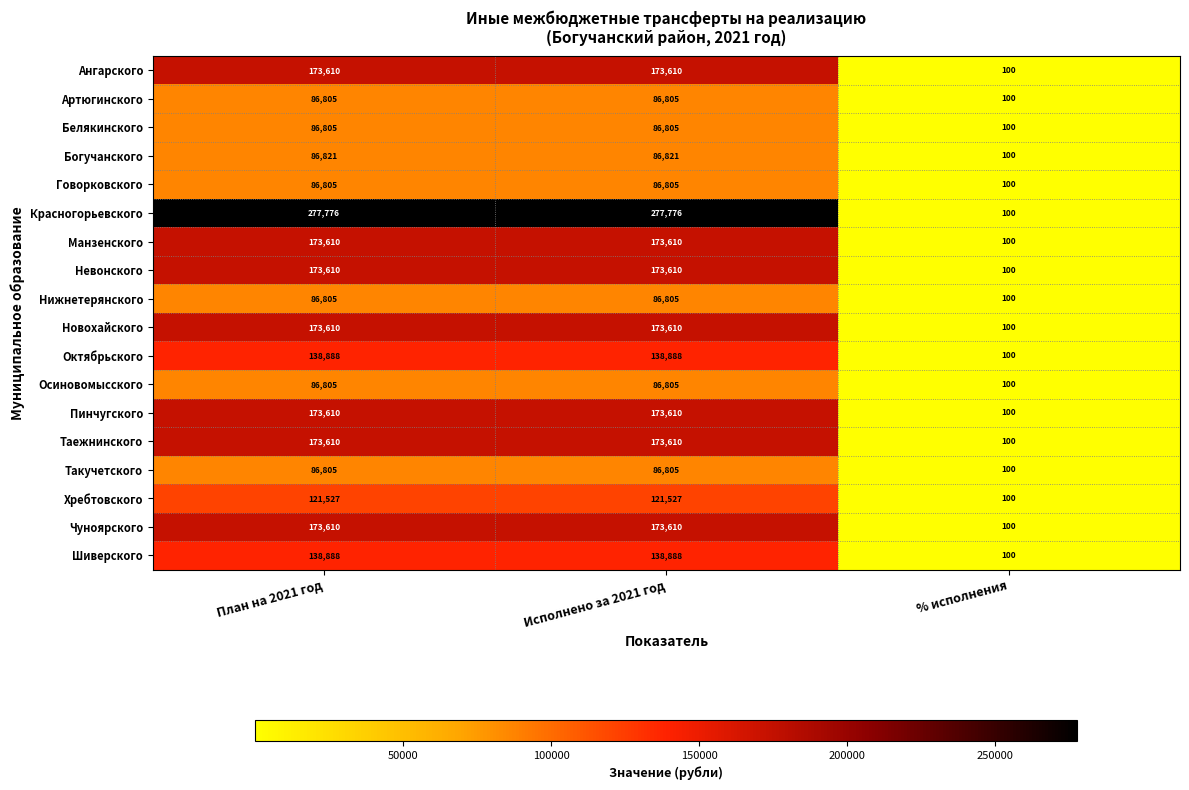

Which label corresponds to the smallest value in the chart?

% исполнения